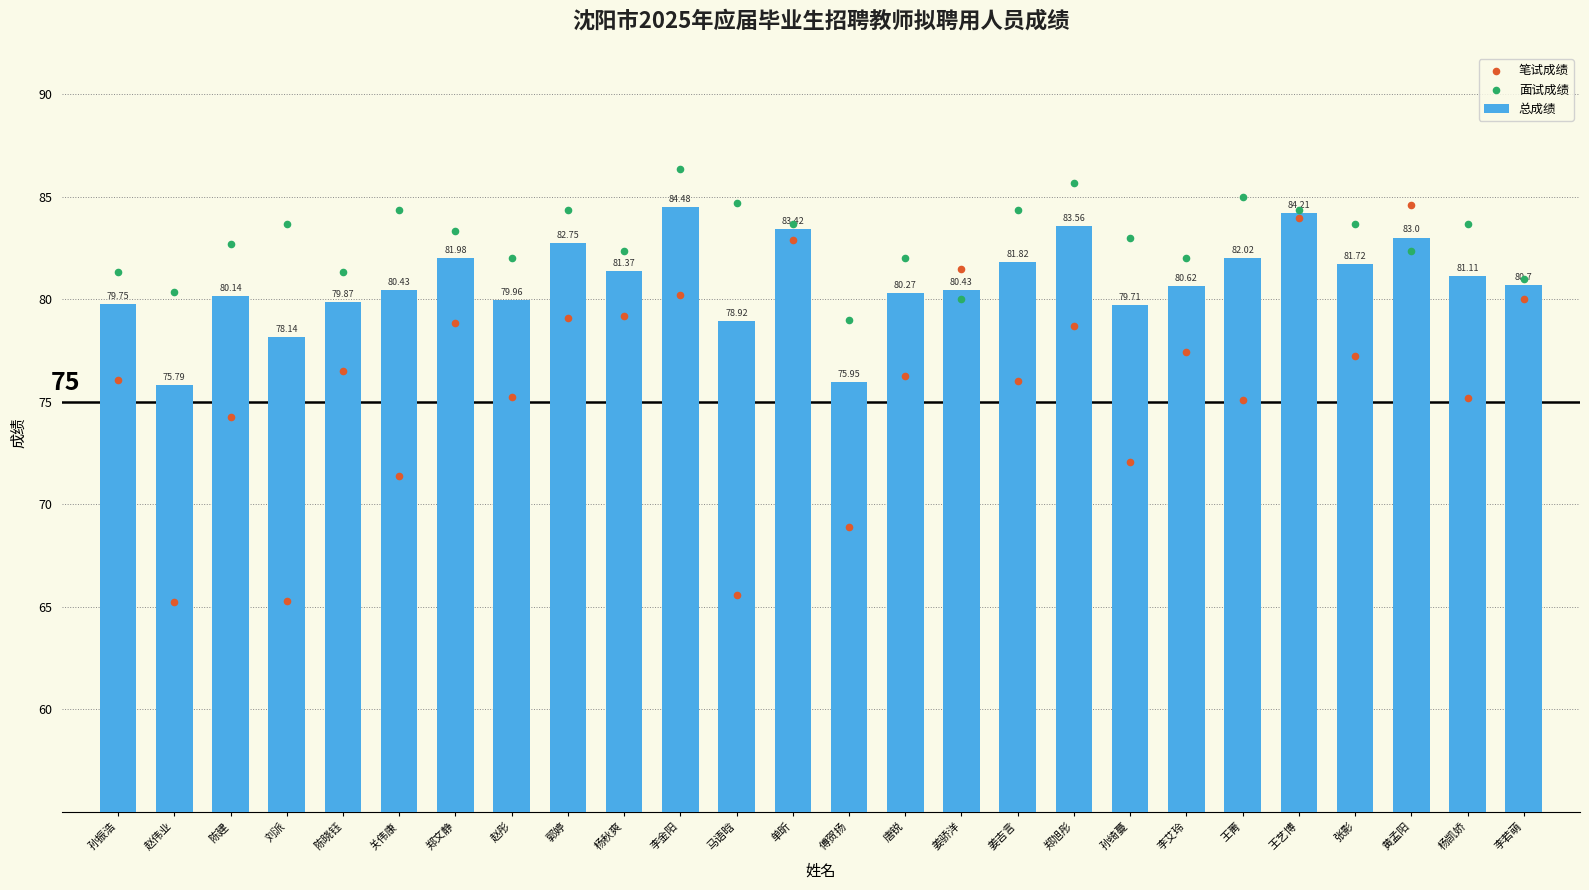

At how many categories does at least one series exceed 77?

26